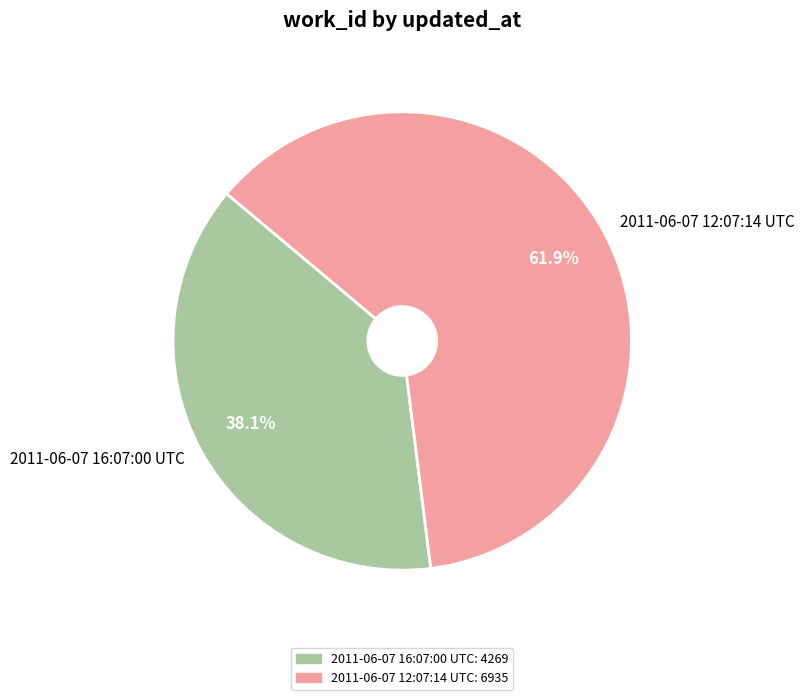

Between 2011-06-07 12:07:14 UTC and 2011-06-07 16:07:00 UTC, which is larger?

2011-06-07 12:07:14 UTC